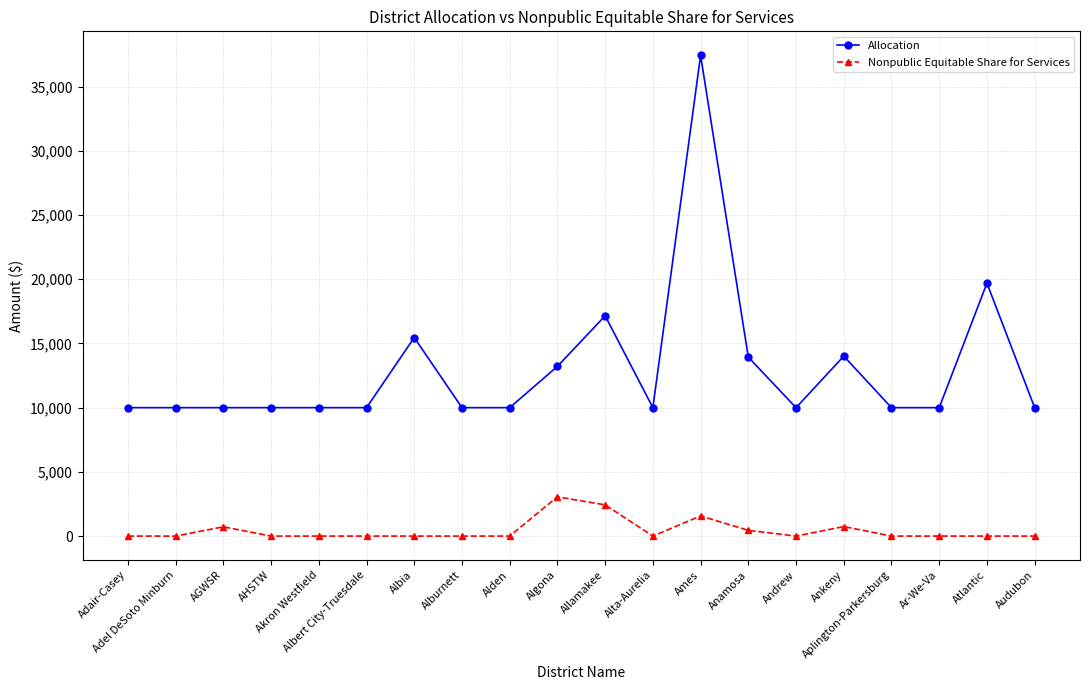

What is the sum of all Allocation values?

260900